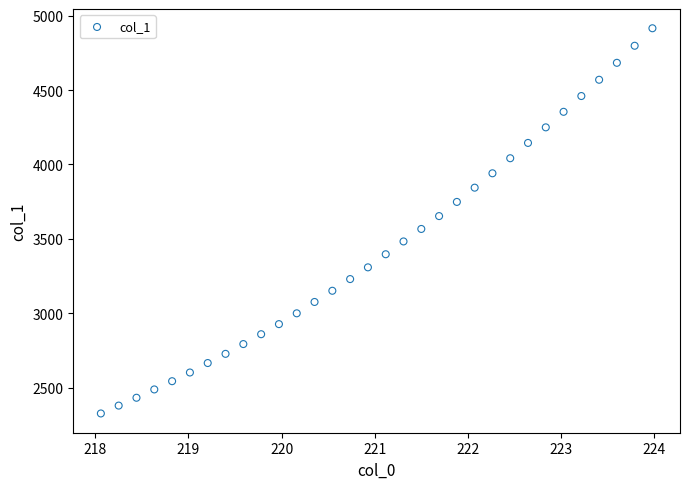

What is the range of Y values (max minus min)?

2589.2